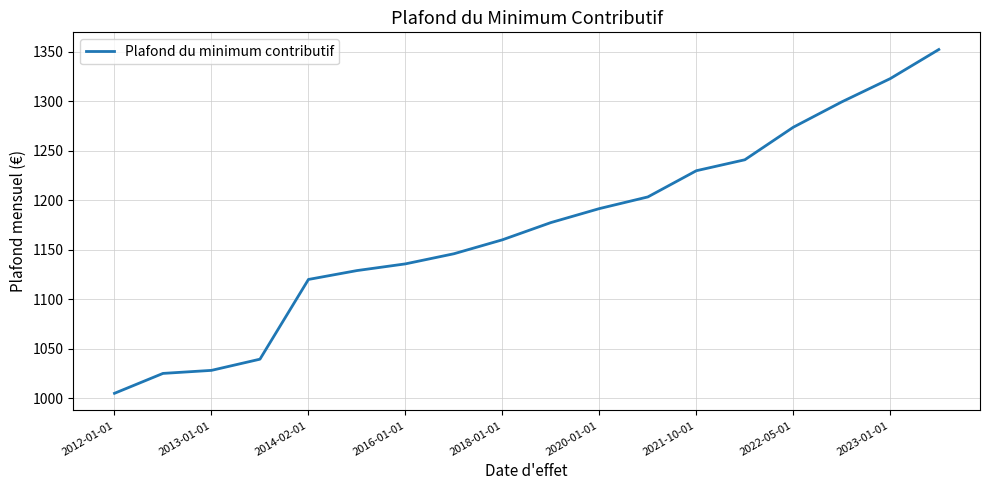

What is the difference between the maximum and minimum values?

347.2